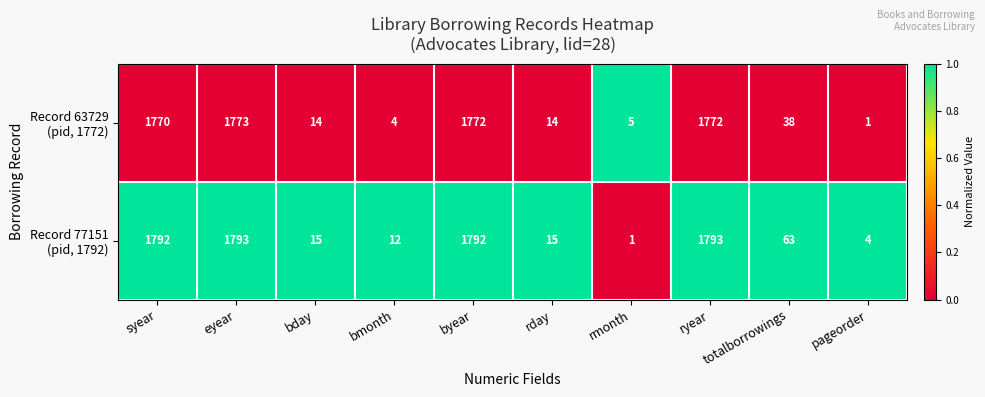

What is the spread (max minus min) of values at byear?

20